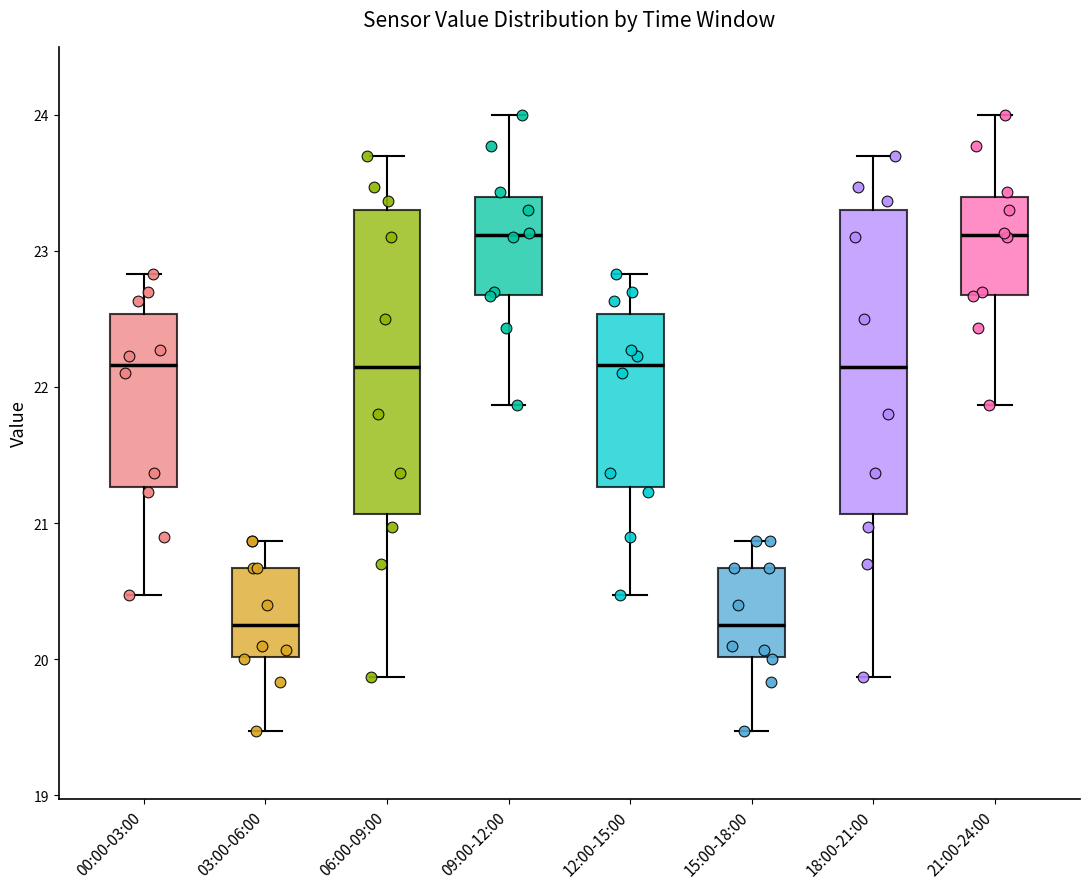

Where is the upper edge of the box for 03:00-06:00 on the y-axis? The values are not printed on the chart, so give them approximately, as read against the axis.

20.7